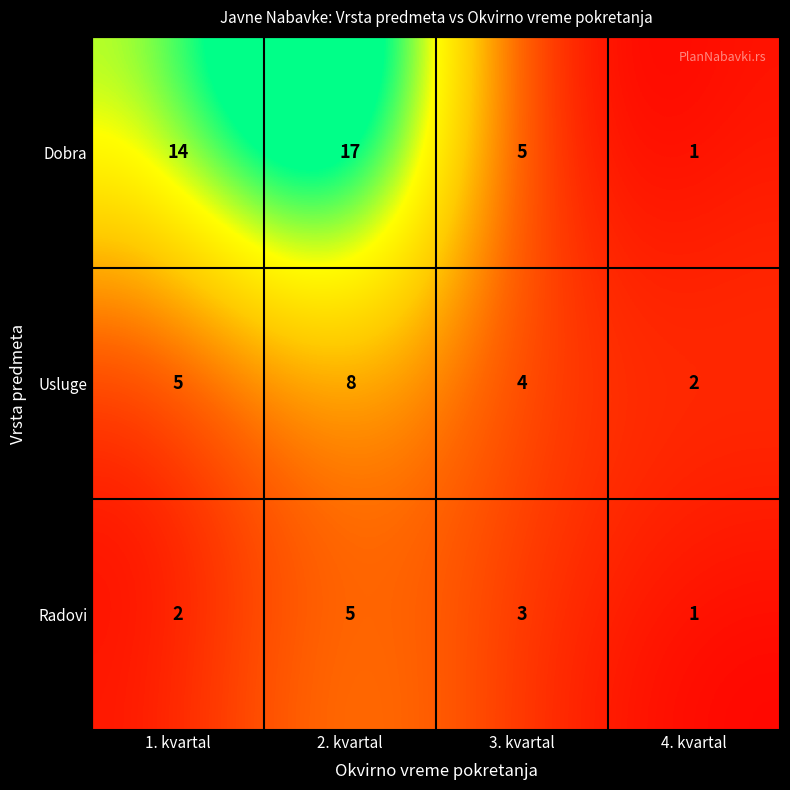

Reading right to left, extract all data points from this chart.

Dobra: 1	5	17	14
Usluge: 2	4	8	5
Radovi: 1	3	5	2